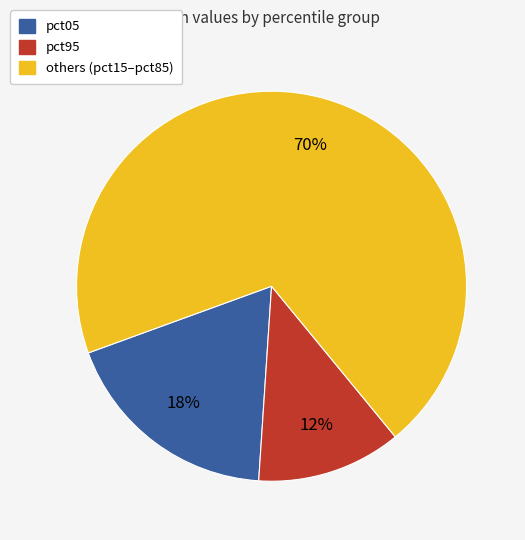

Is there a majority slice in this chart?

Yes